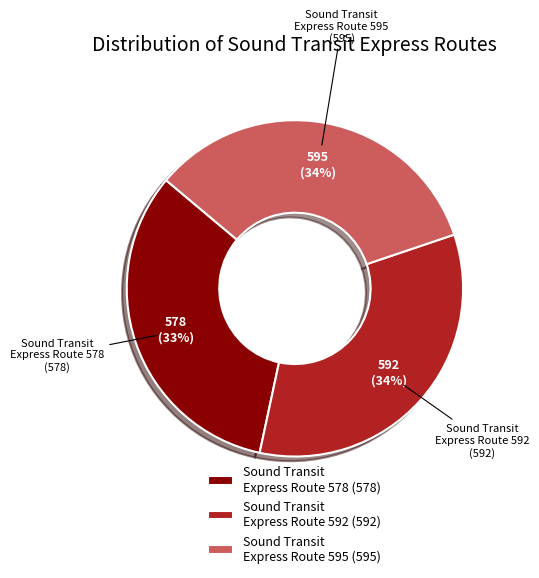

To the nearest percent, what portion does Sound Transit Express Route 592 represent?

34%